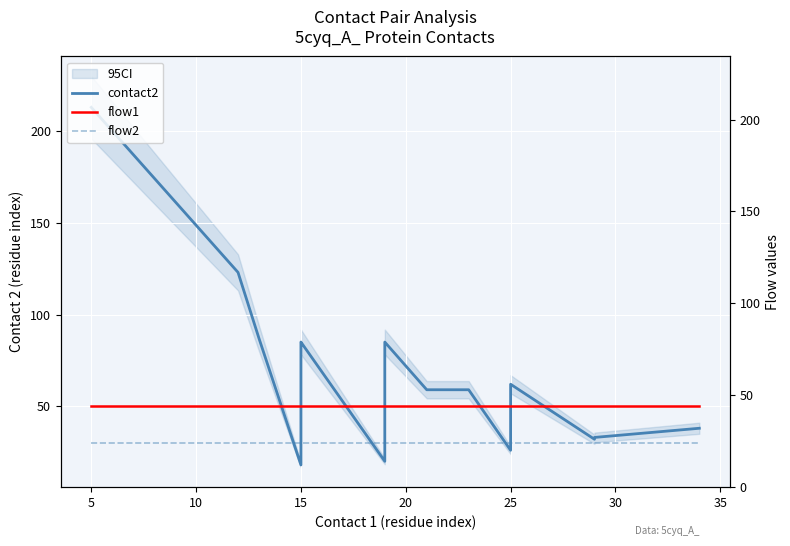

What is the maximum value shown in the chart?

213